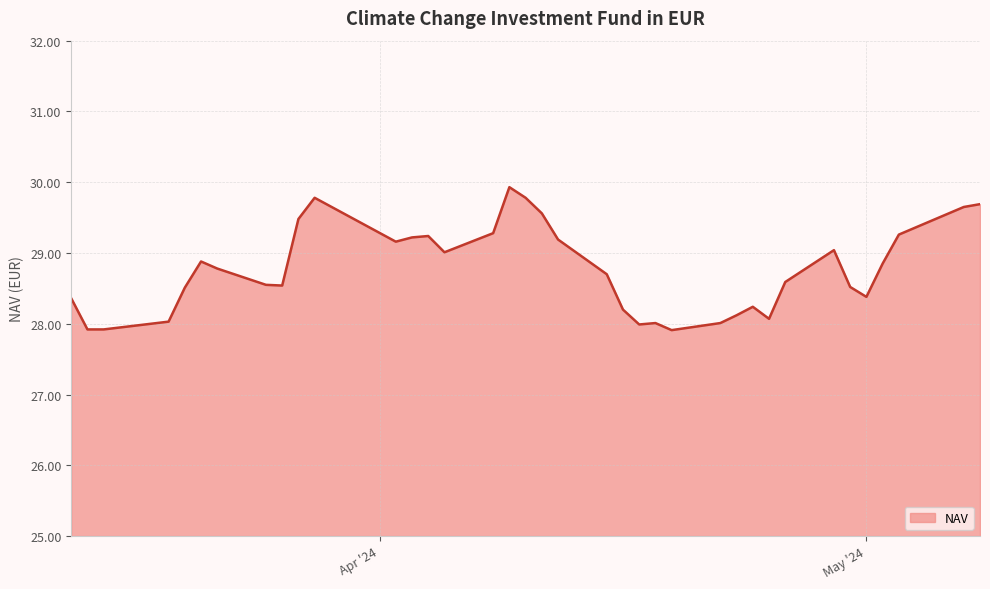

What is the greatest value displayed?

29.9